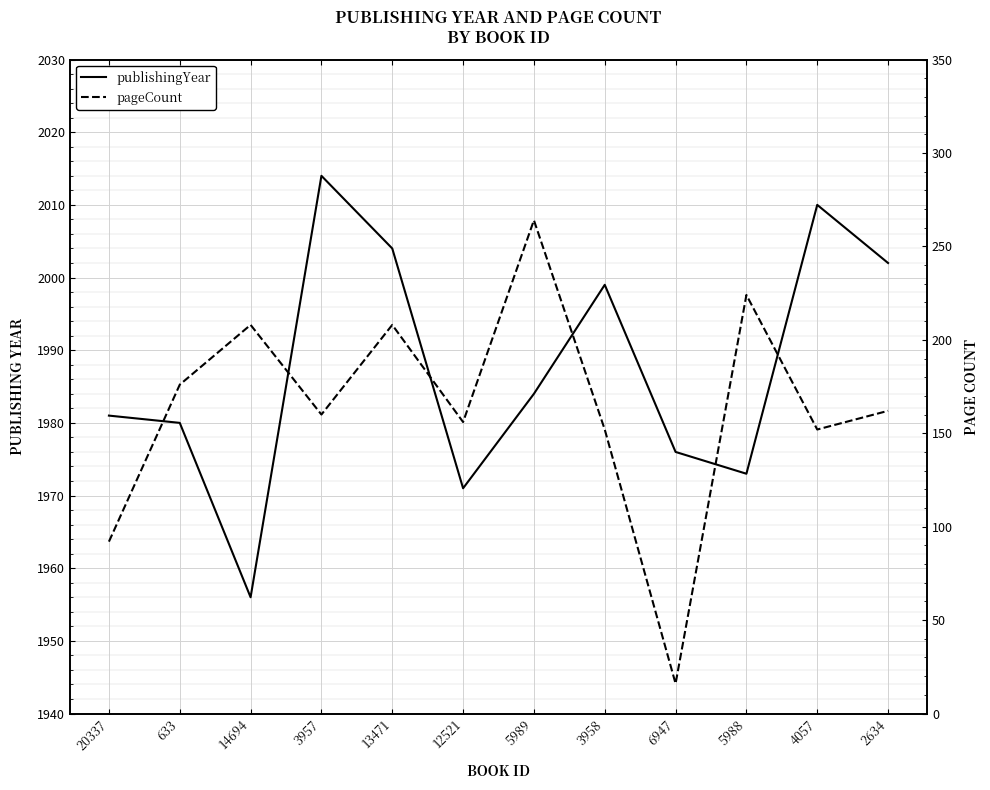

At how many categories does at least one series exceed 1956?

11